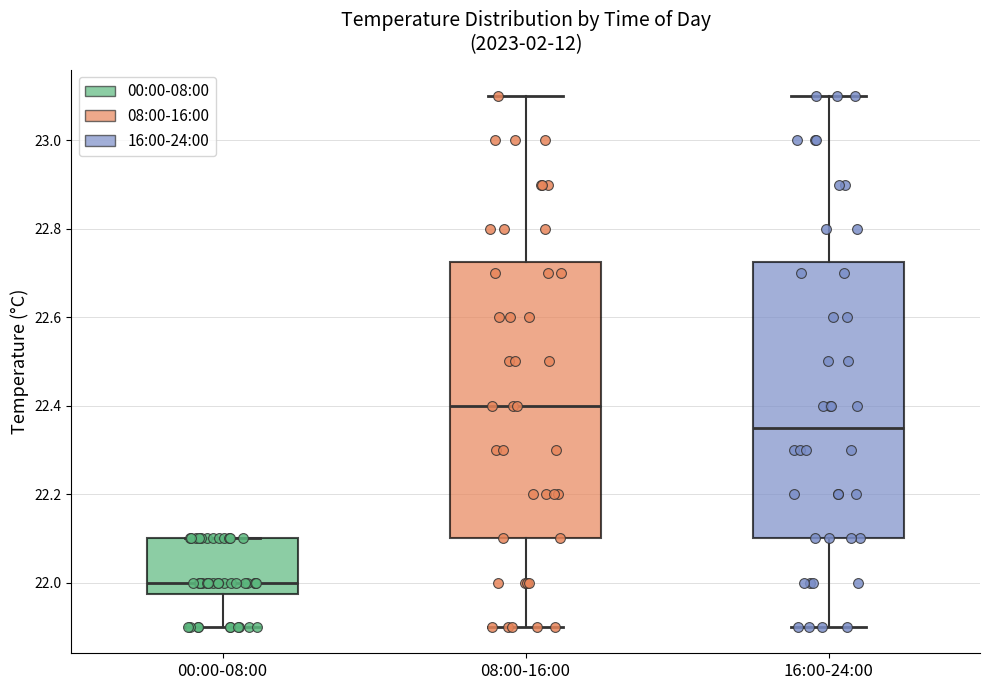

Reading left to right, transcribe this box plot: for each box, give where its median line is, the range the box spans, and where its two whiskers end, as read against the y-axis. The values are not printed on the chart, so give them approximately, as read against the axis.

00:00-08:00: median 22.00, box 21.98 to 22.10, whiskers 21.90 to 22.10
08:00-16:00: median 22.40, box 22.10 to 22.72, whiskers 21.90 to 23.10
16:00-24:00: median 22.36, box 22.10 to 22.72, whiskers 21.90 to 23.10